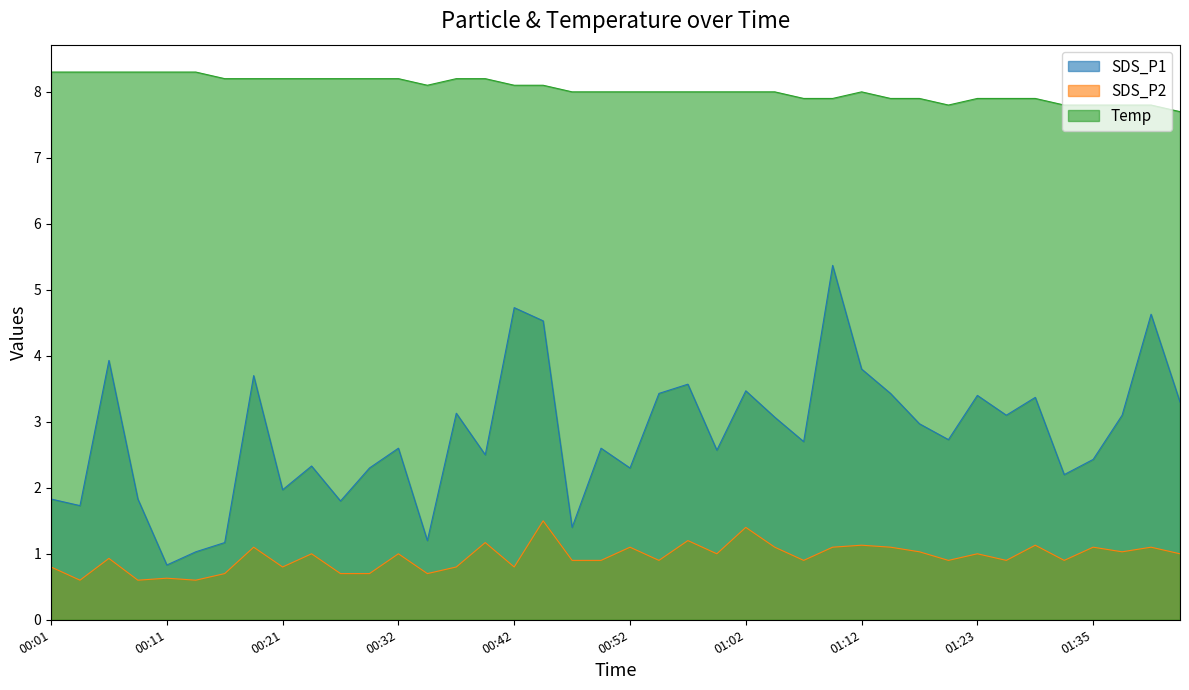

Is the value of SDS_P1 at 00:42 greater than the value of SDS_P2 at 00:21?

Yes